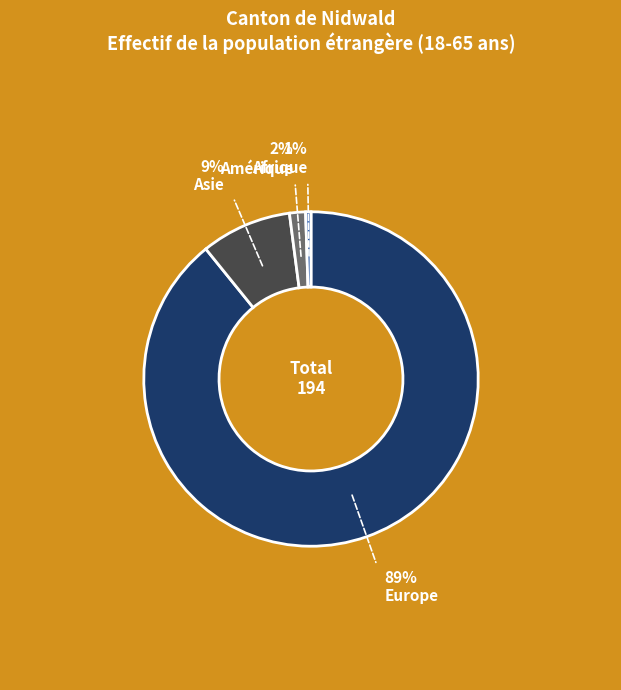

Does any single category account for the majority?

Yes